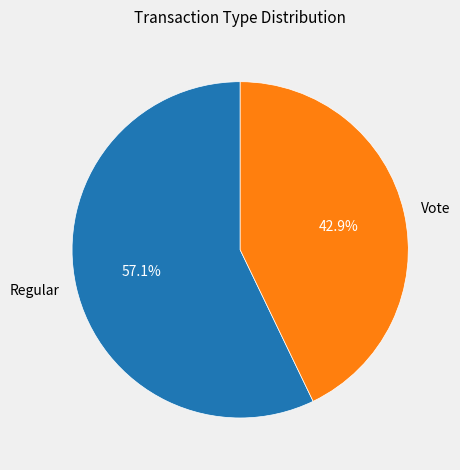

What percentage is the Vote slice, to the nearest percent?

43%